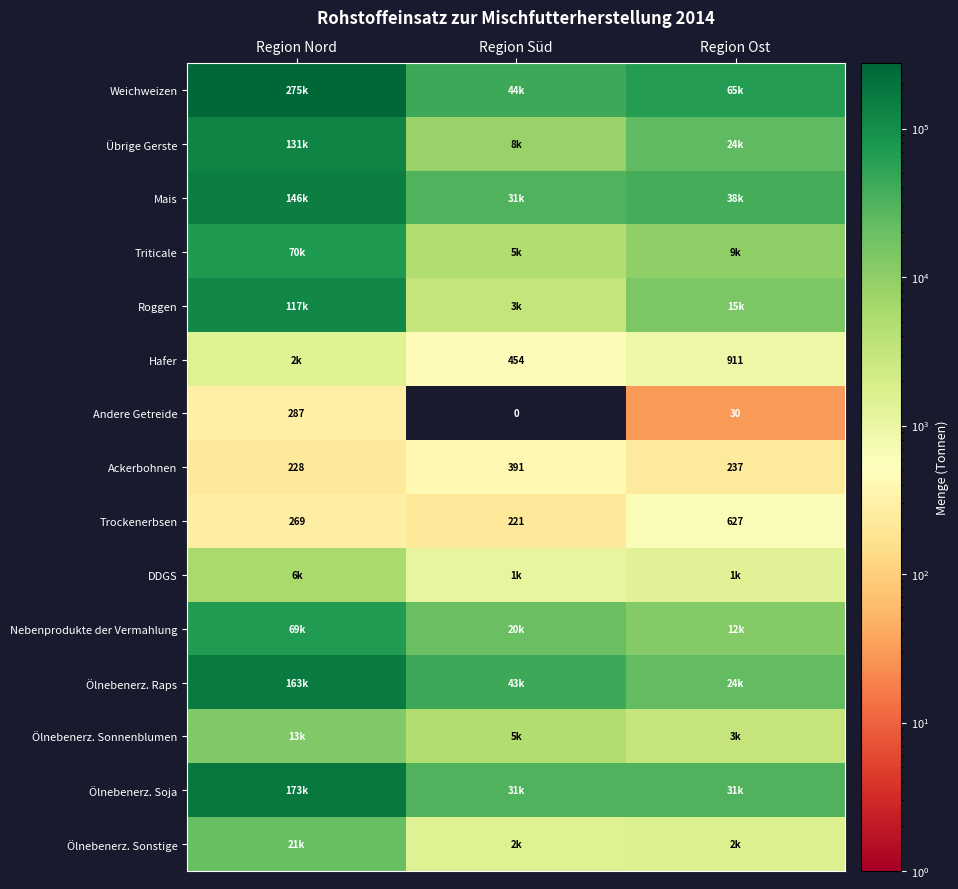

List the labels in order of Ackerbohnen value, smallest first.

Region Nord, Region Ost, Region Süd